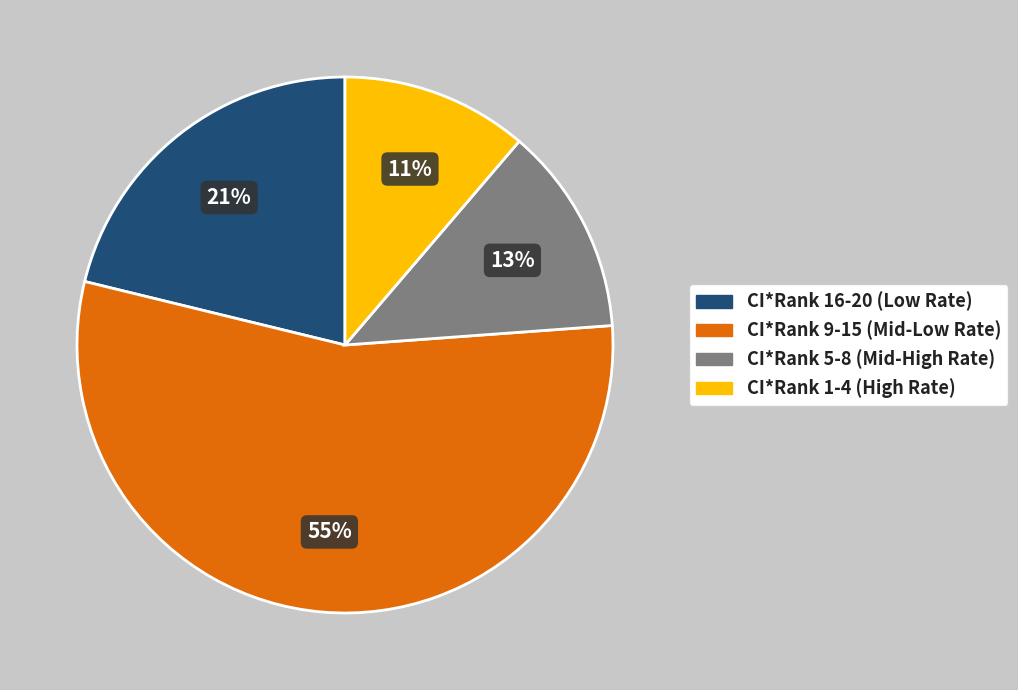

How many slices are in this pie chart?

4